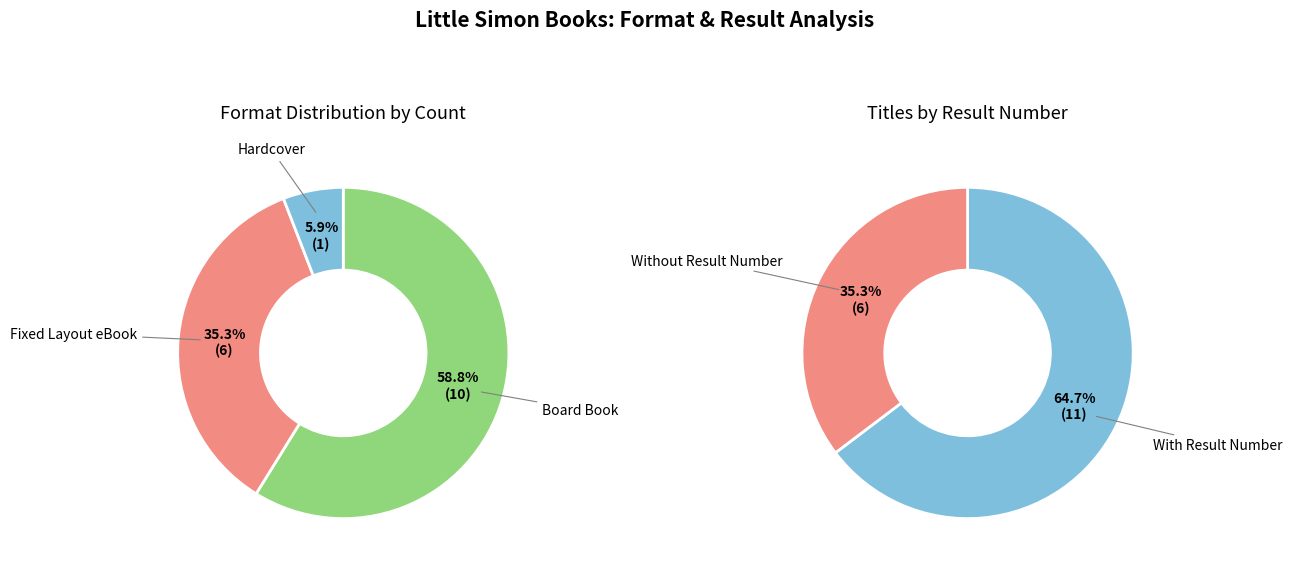

How many segments does this pie chart have?

3